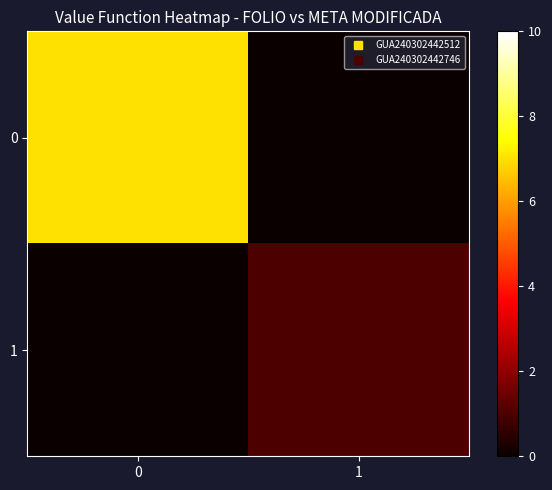

At which category does the chart reach its minimum across all series?

1